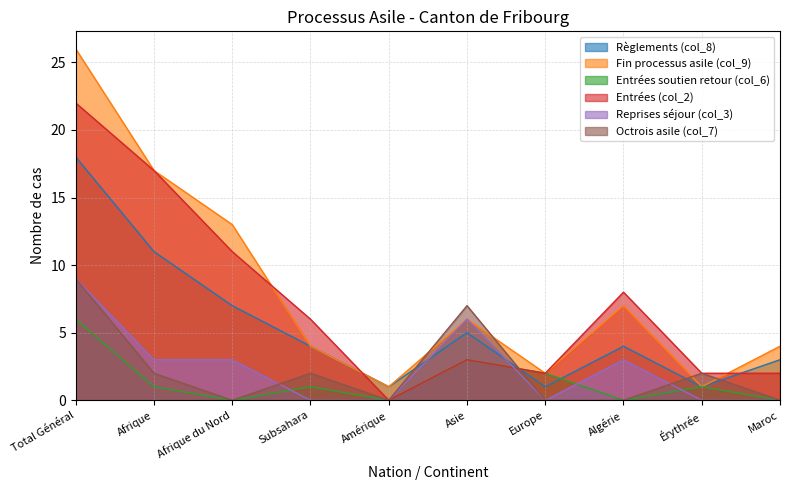

Reading left to right, list all the values displayed in this chart.

Règlements (col_8): 18	11	7	4	1	5	1	4	1	3
Fin processus asile (col_9): 26	17	13	4	1	6	2	7	1	4
Entrées soutien retour (col_6): 6	1	0	1	0	3	2	0	1	0
Entrées (col_2): 22	17	11	6	0	3	2	8	2	2
Reprises séjour (col_3): 9	3	3	0	0	6	0	3	0	0
Octrois asile (col_7): 9	2	0	2	0	7	0	0	2	0